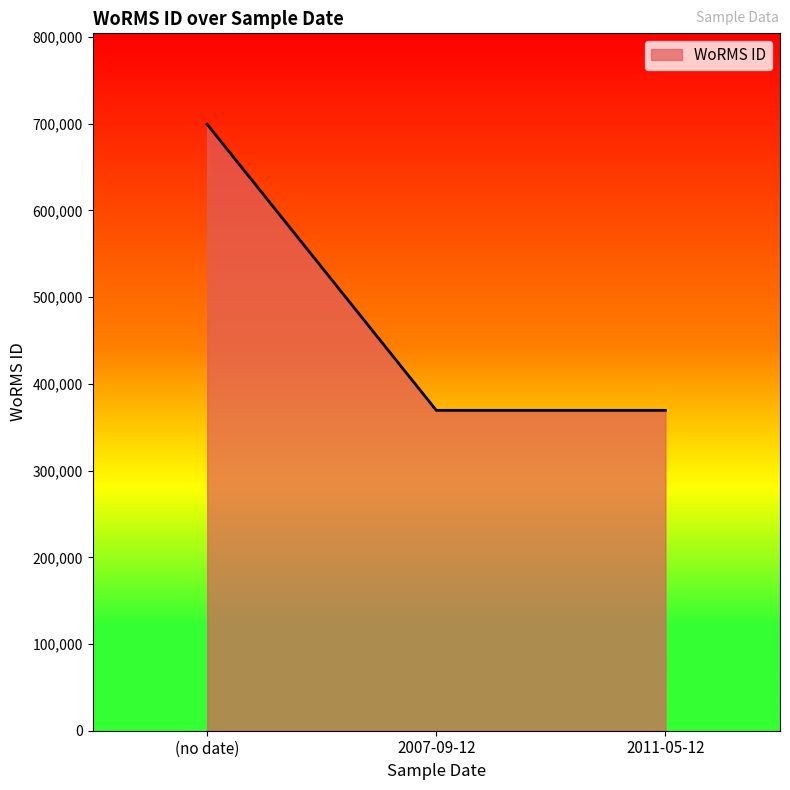

What is the maximum value shown in the chart?

699402